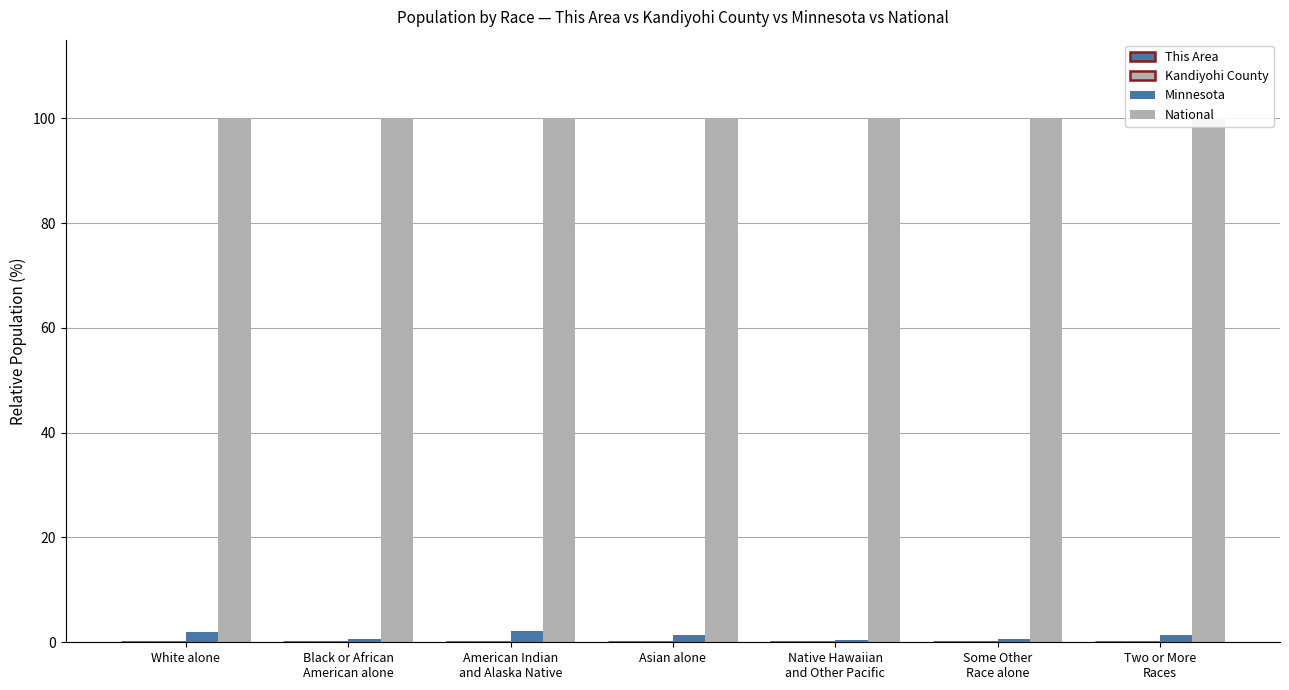

Does the chart contain any negative values?

No